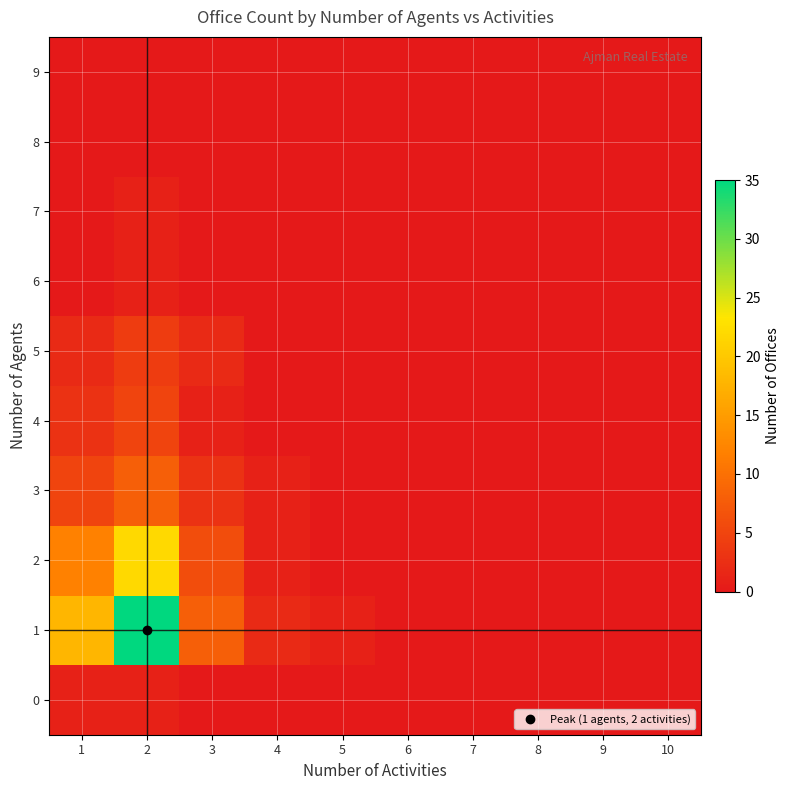

What is the spread (max minus min) of values at 5?

1